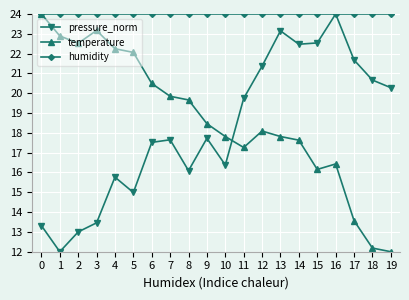

Which series ends up on top after the final intersection of temperature and pressure_norm?

pressure_norm